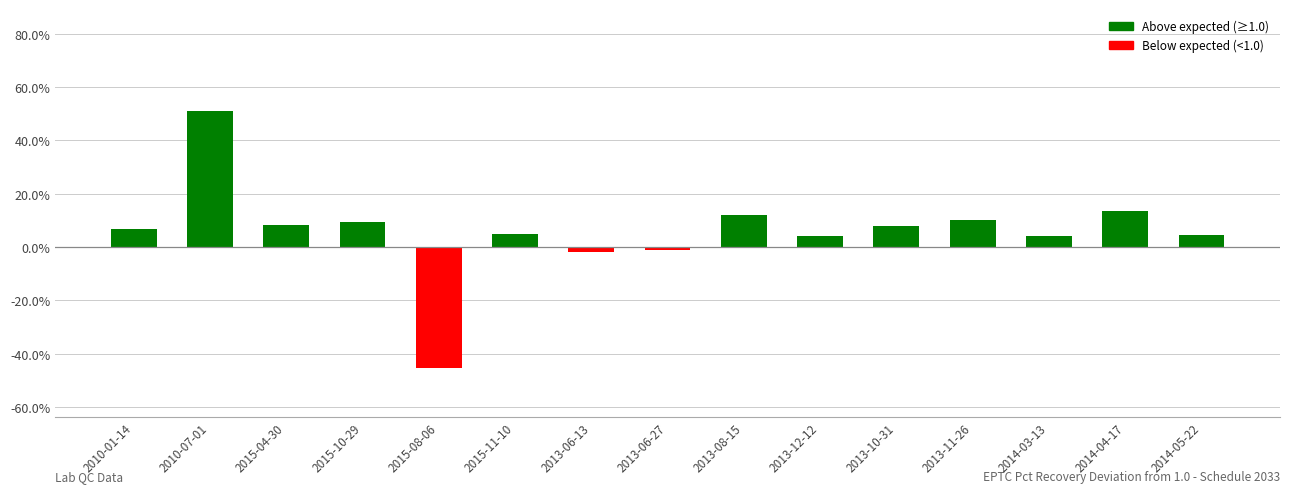

Between 2015-11-10 and 2013-11-26, which is larger?

2013-11-26